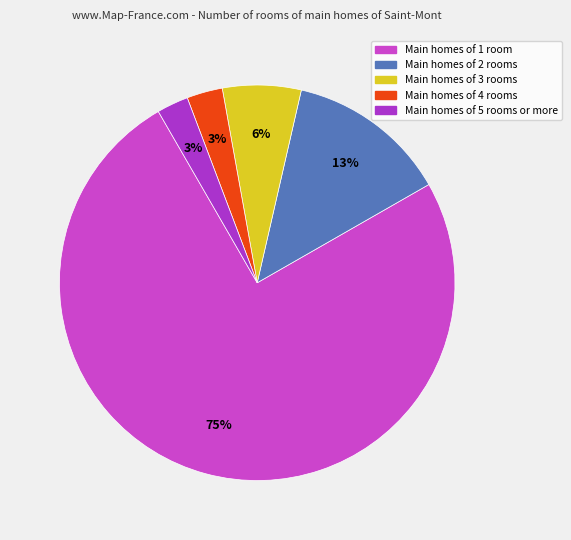

Does any single category account for the majority?

Yes